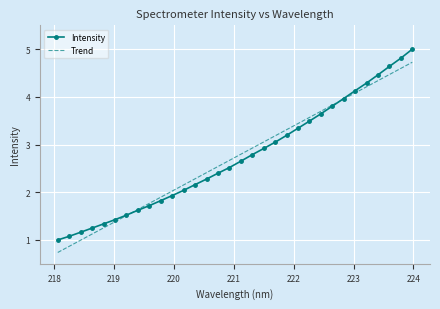

What is the minimum value for Trend?

0.7